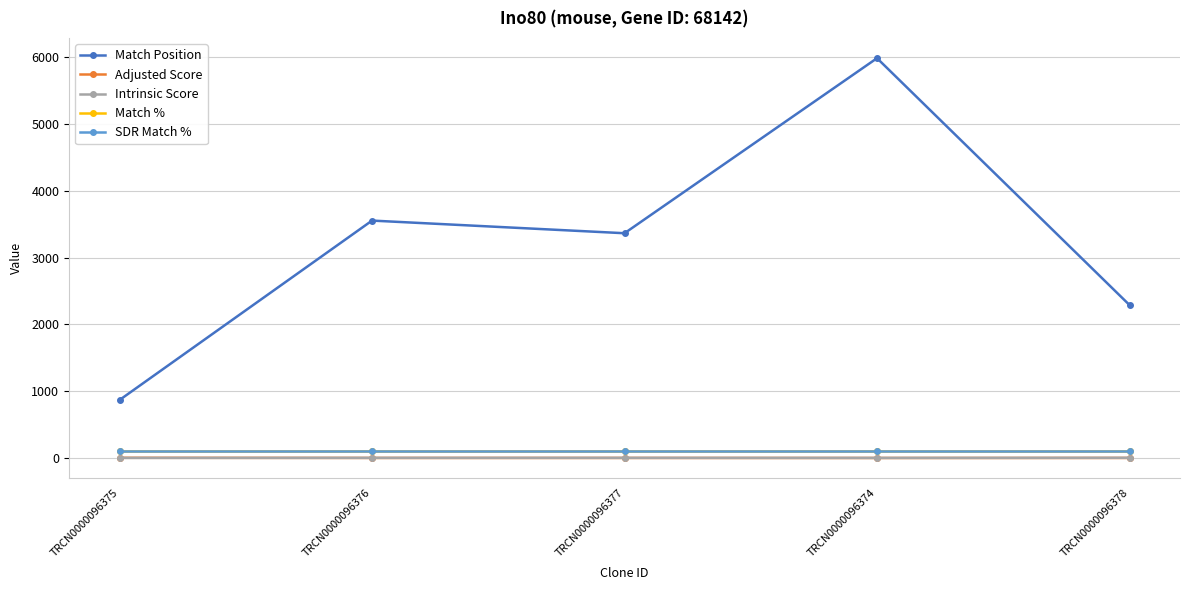

Is it true that SDR Match % equals 100.0 at TRCN0000096375?

True